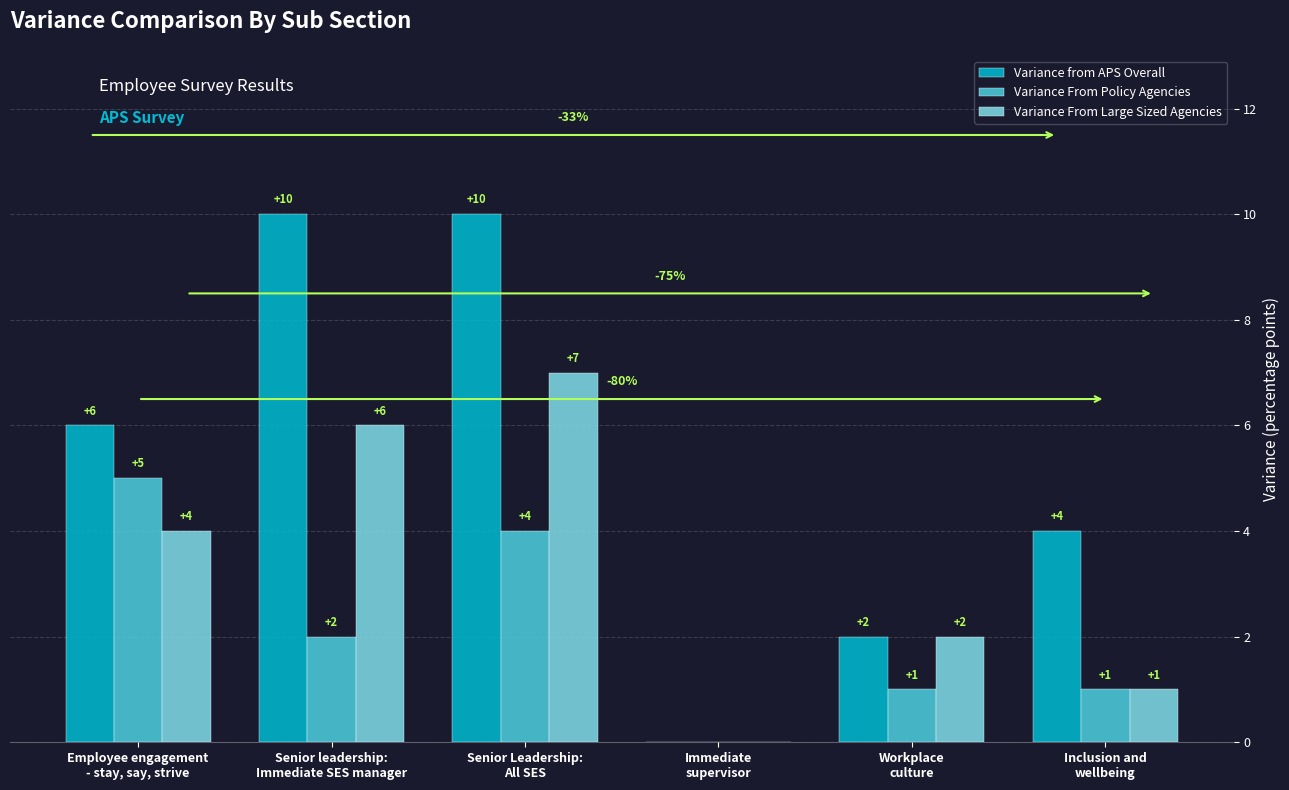

What is the maximum value shown in the chart?

10